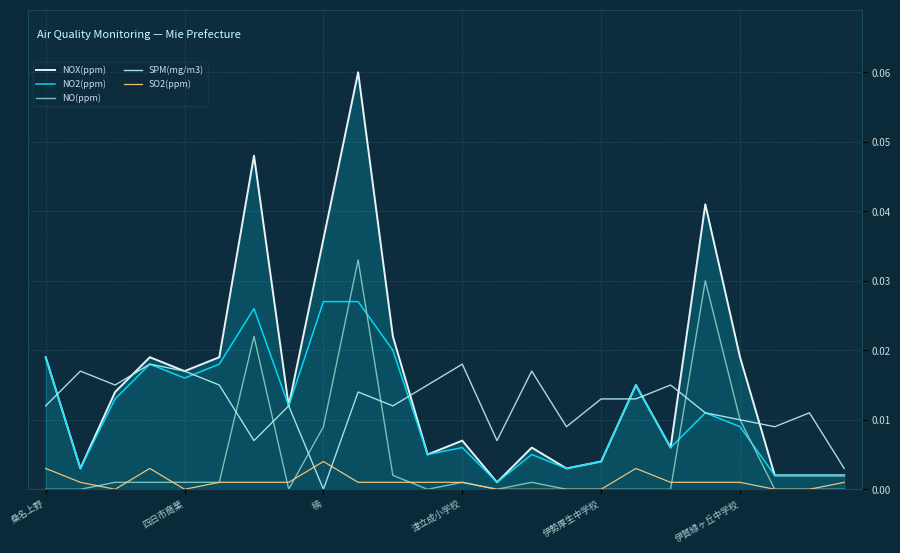

True or false: SPM(mg/m3) and SO2(ppm) intersect in this chart.

True